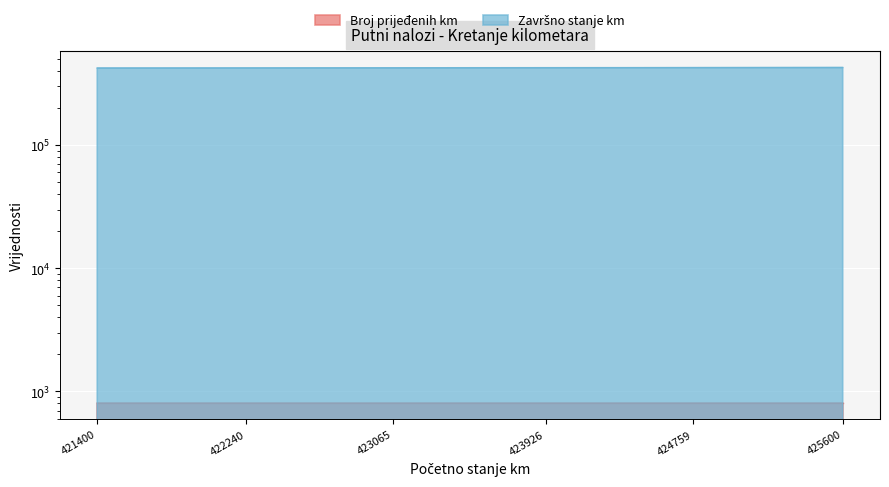

Which category has the lowest value across all series?

421400